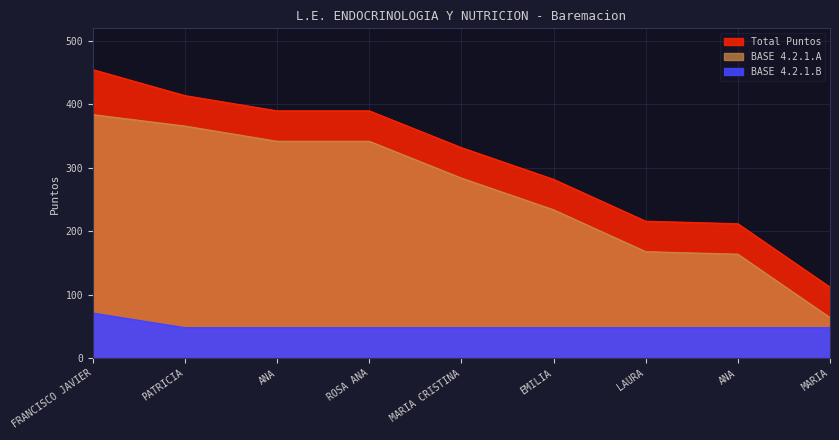

Reading right to left, what are all the values shown in this chart?

Total Puntos: 112	212	216	282	332	390	390	414	455
BASE 4.2.1.A: 64	164	168	234	284	342	342	366	384
BASE 4.2.1.B: 48	48	48	48	48	48	48	48	71